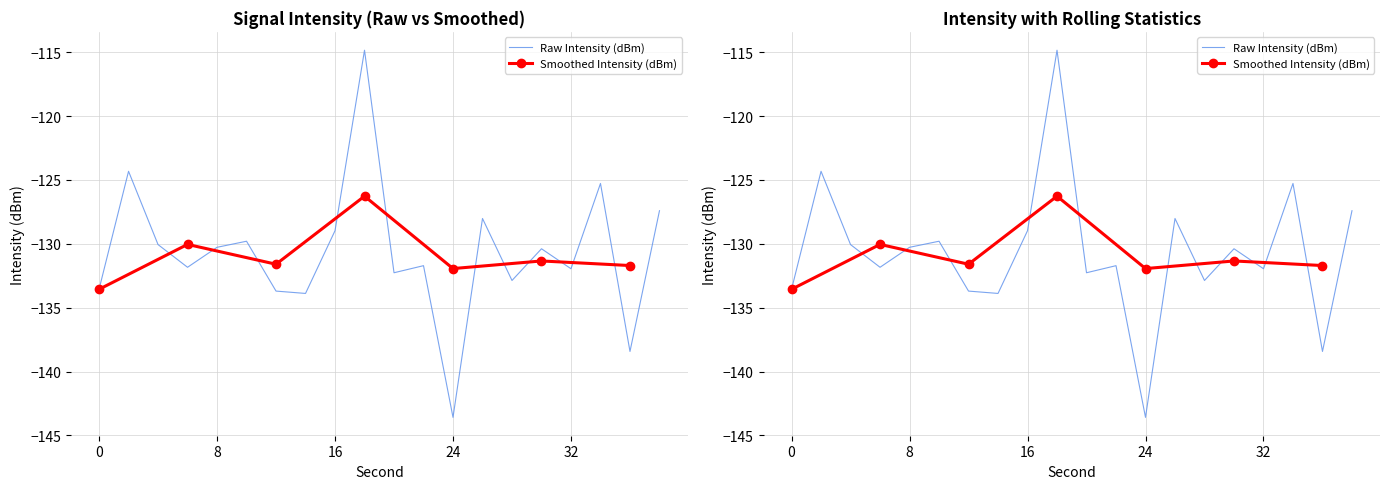

How many interior local peaks (higher than both neighbors) does the data have?

7